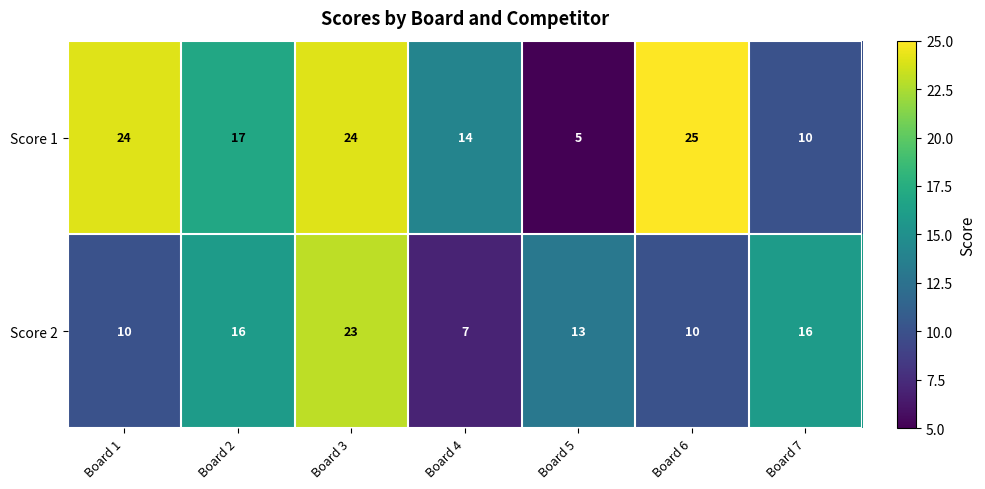

What is the difference between the second highest and minimum values in the Score 1 series?

19